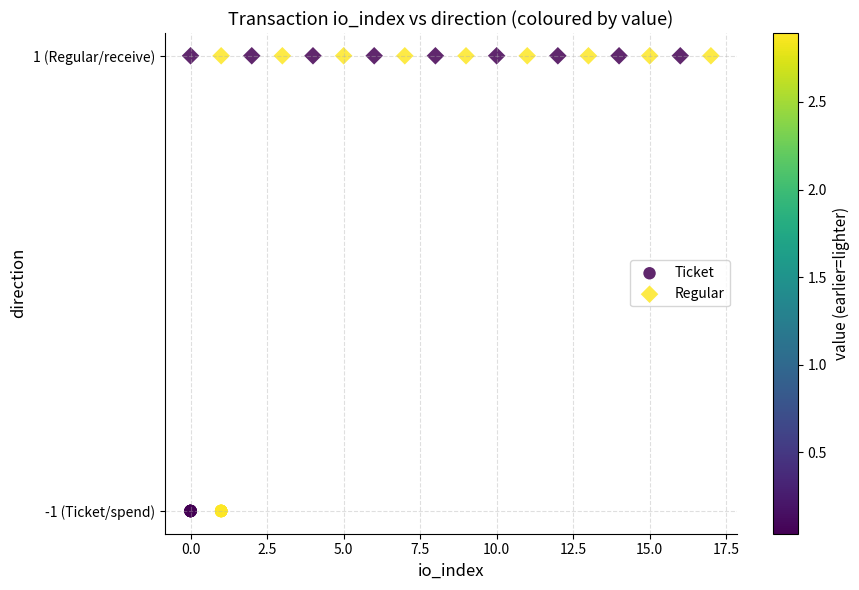

Which series reaches the minimum Y coordinate?

Ticket